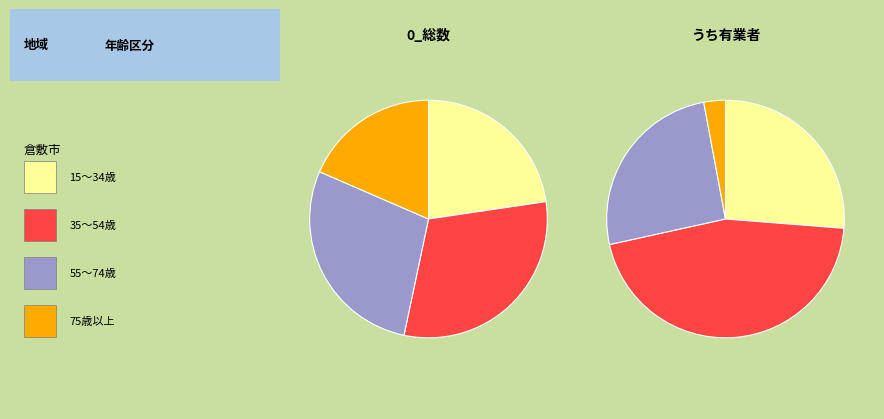

What is the difference between the highest and lowest values at 35～54歳?

15700